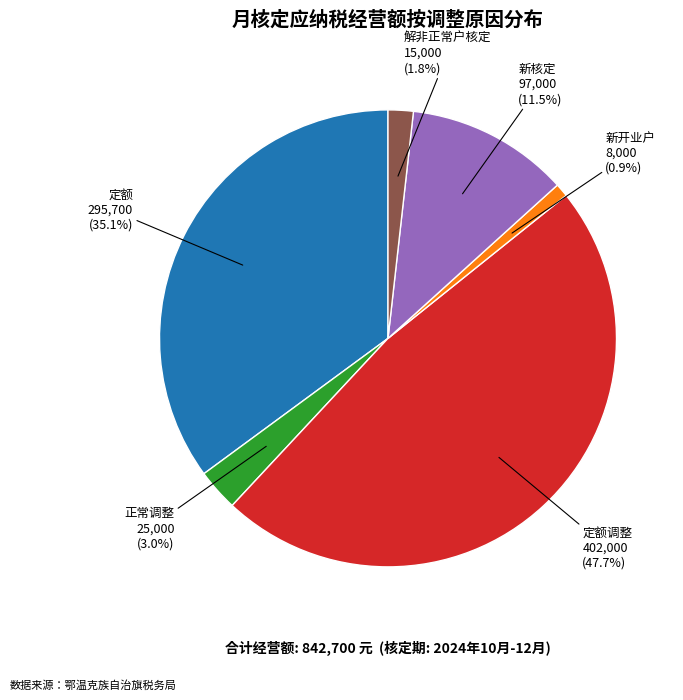

Does any single category account for the majority?

No